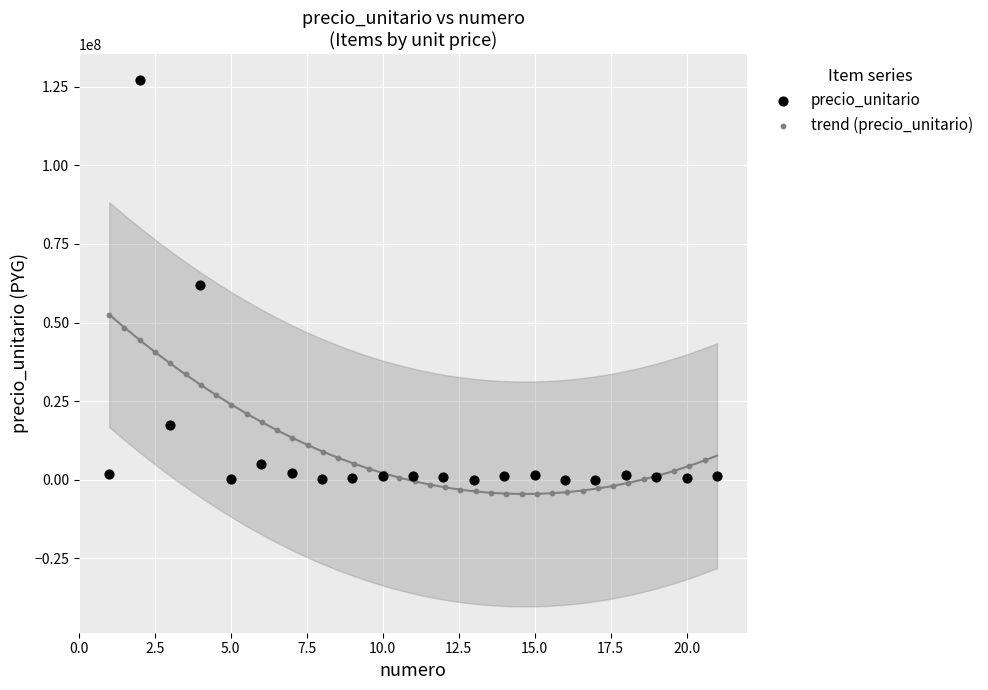

Which series has the largest Y range (max minus min)?

precio_unitario